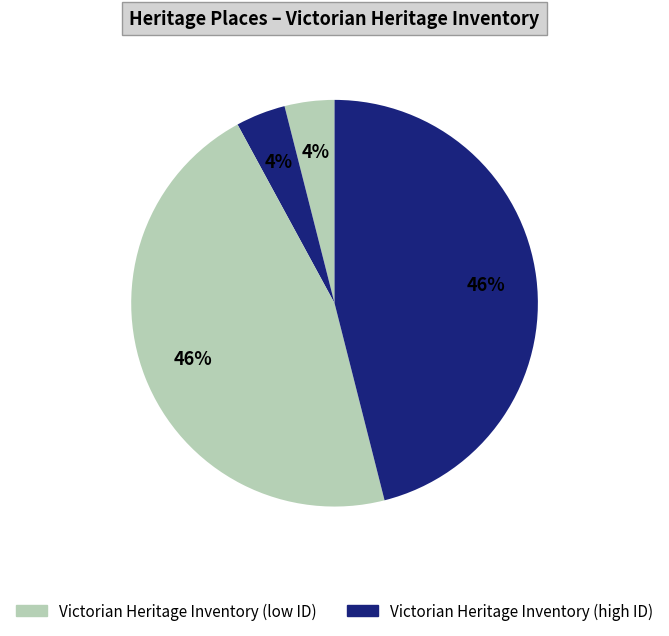

How many slices are in this pie chart?

4